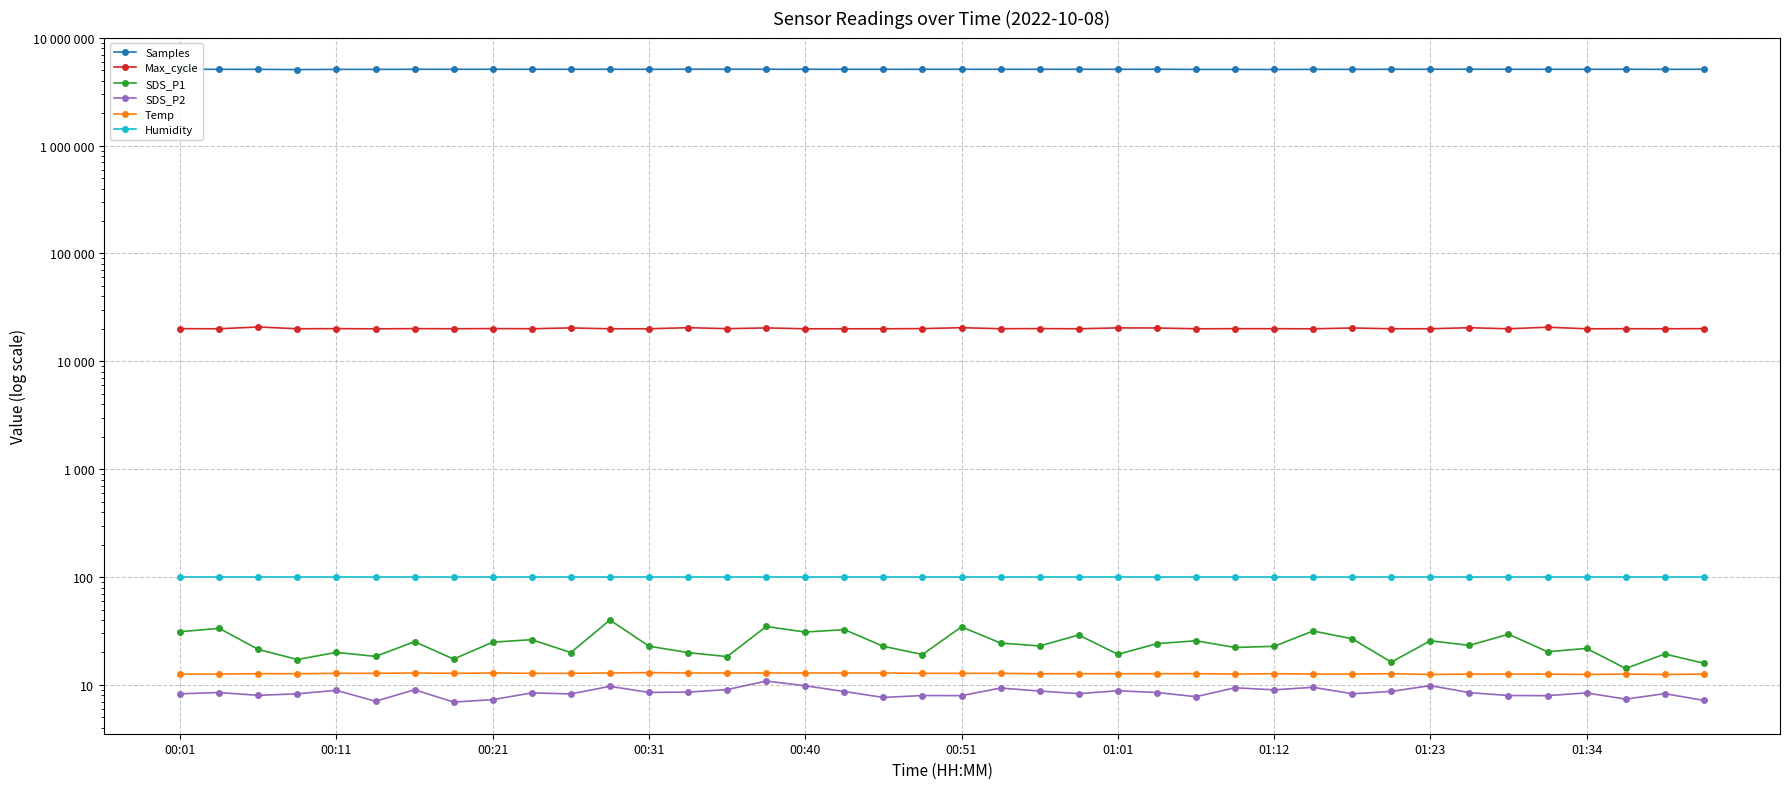

What is the difference between the maximum and minimum values in the Max_cycle series?

791.0